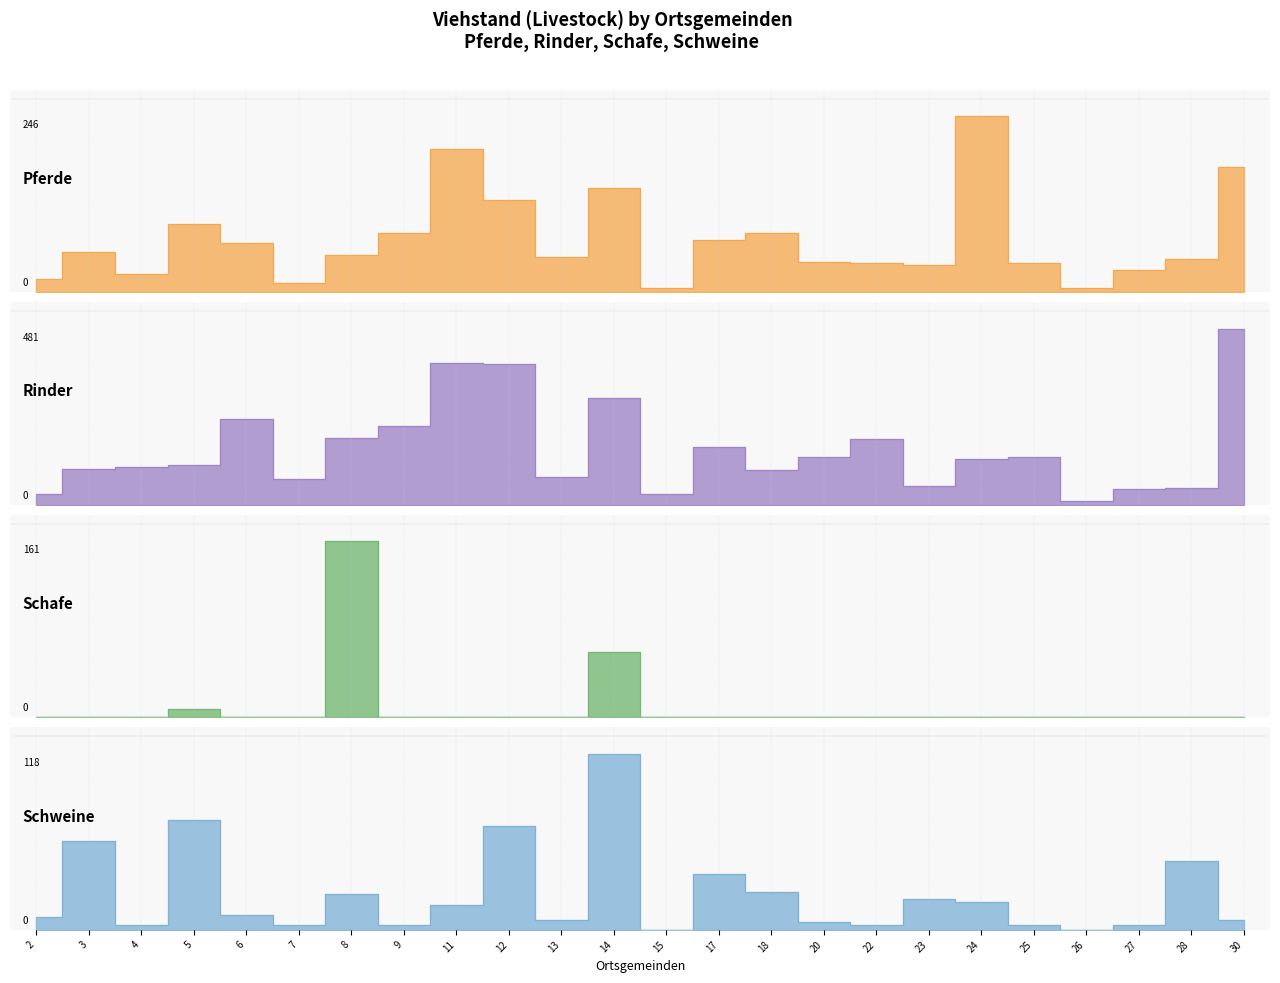

The Schweine series shows 2 at 25. True or false?

False